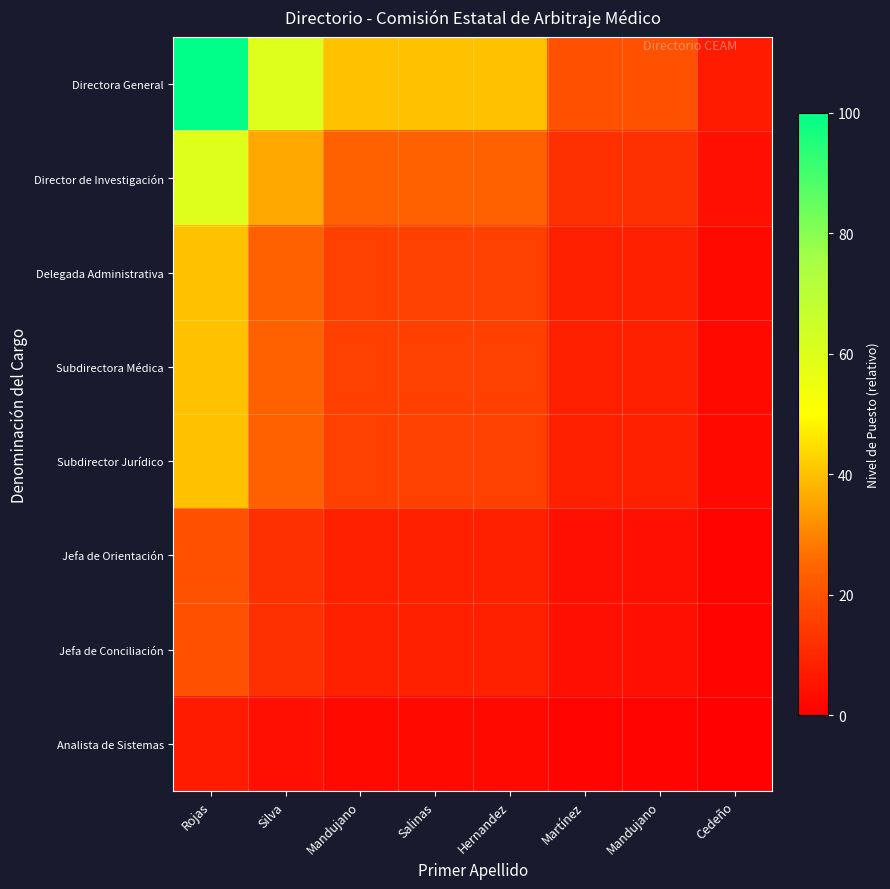

Which series has the largest total across all categories?

Directora General